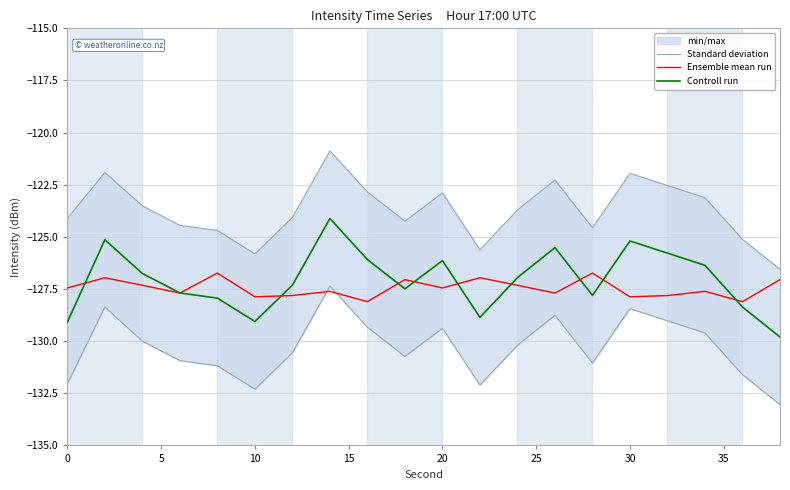

Reading left to right, what are all the values shown in this chart?

Standard deviation: -124.1	-121.9	-123.5	-124.4	-124.7	-125.8	-124.1	-120.9	-122.8	-124.2	-122.9	-125.6	-123.7	-122.3	-124.6	-122.0	-122.5	-123.1	-125.1	-126.6
Ensemble mean run: -127.5	-127.0	-127.3	-127.7	-126.7	-127.9	-127.8	-127.6	-128.1	-127.1	-127.5	-127.0	-127.3	-127.7	-126.7	-127.9	-127.8	-127.6	-128.1	-127.1
Controll run: -129.1	-125.1	-126.8	-127.7	-127.9	-129.1	-127.3	-124.1	-126.1	-127.5	-126.1	-128.9	-127.0	-125.5	-127.8	-125.2	-125.8	-126.4	-128.4	-129.8